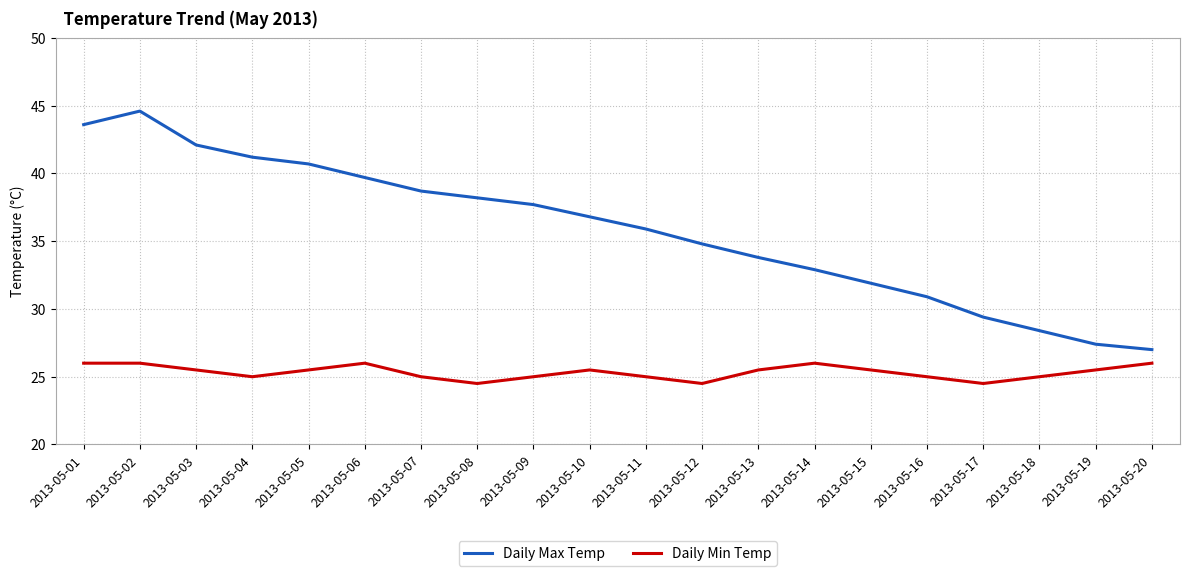

What is the total value across all series at 2013-05-19?

52.9